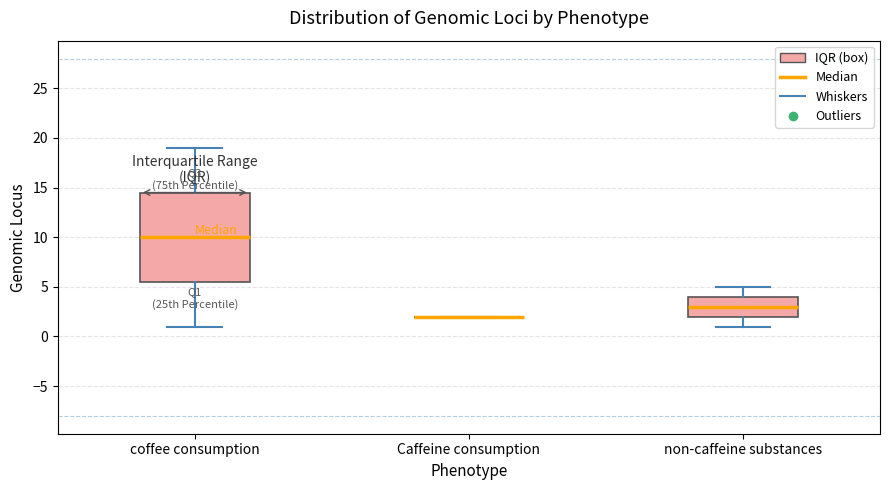

Which box is the tallest, from its lower edge to its upper edge?

coffee consumption